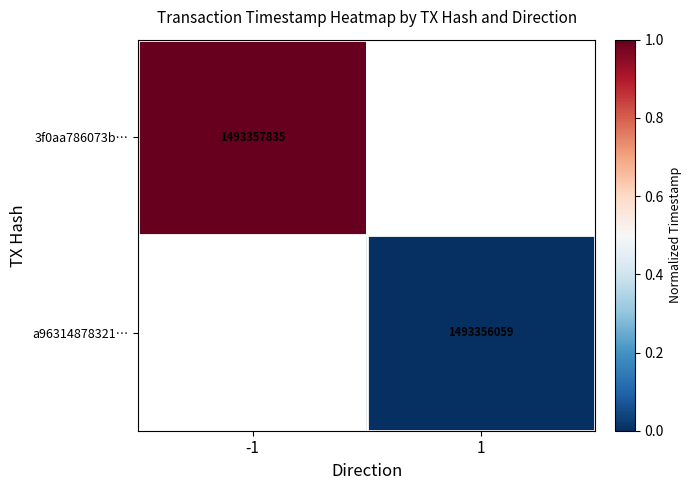

Is the value of 3f0aa786073b… at -1 greater than the value of a96314878321… at 1?

Yes